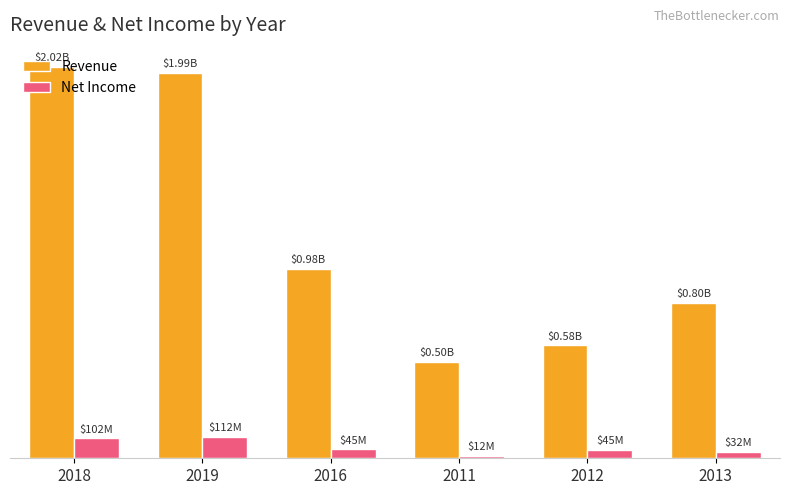

What are all the series names shown in the legend?

Revenue, Net Income